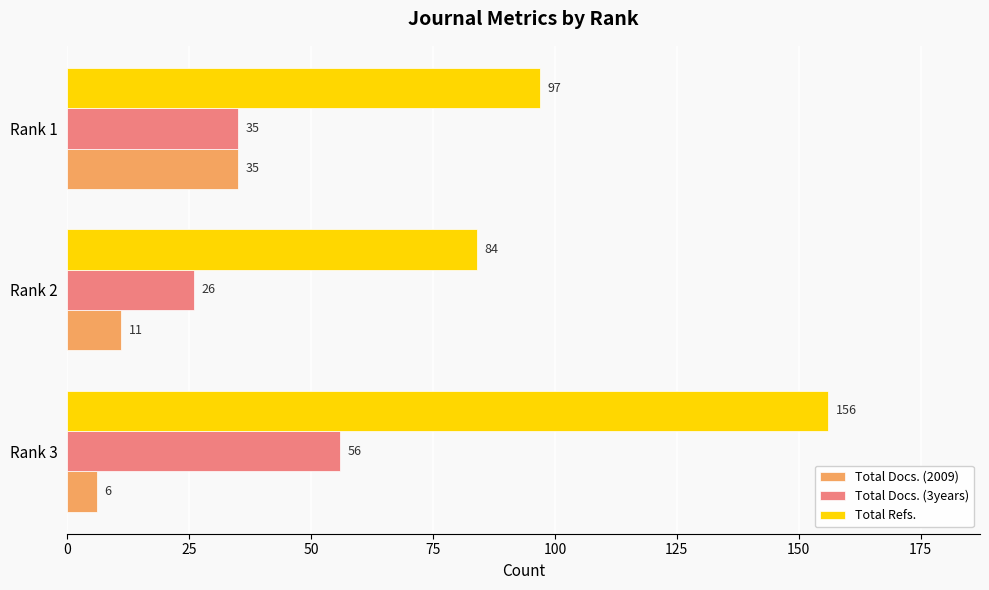

At which label does Total Docs. (2009) reach its peak?

Rank 1